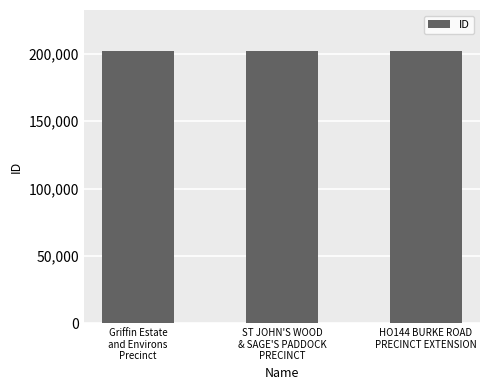

What is the sum of all values?

606341